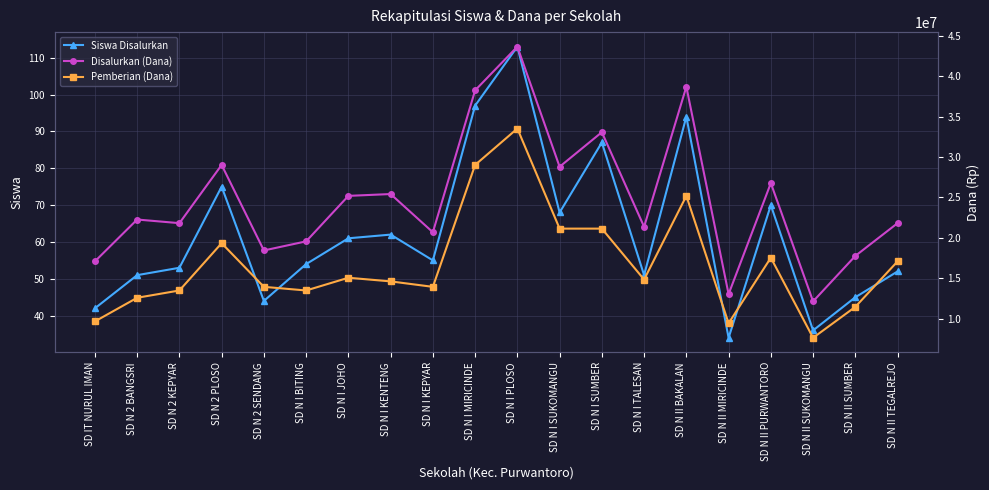

True or false: Disalurkan (Dana) and Siswa Disalurkan cross at least once.

False